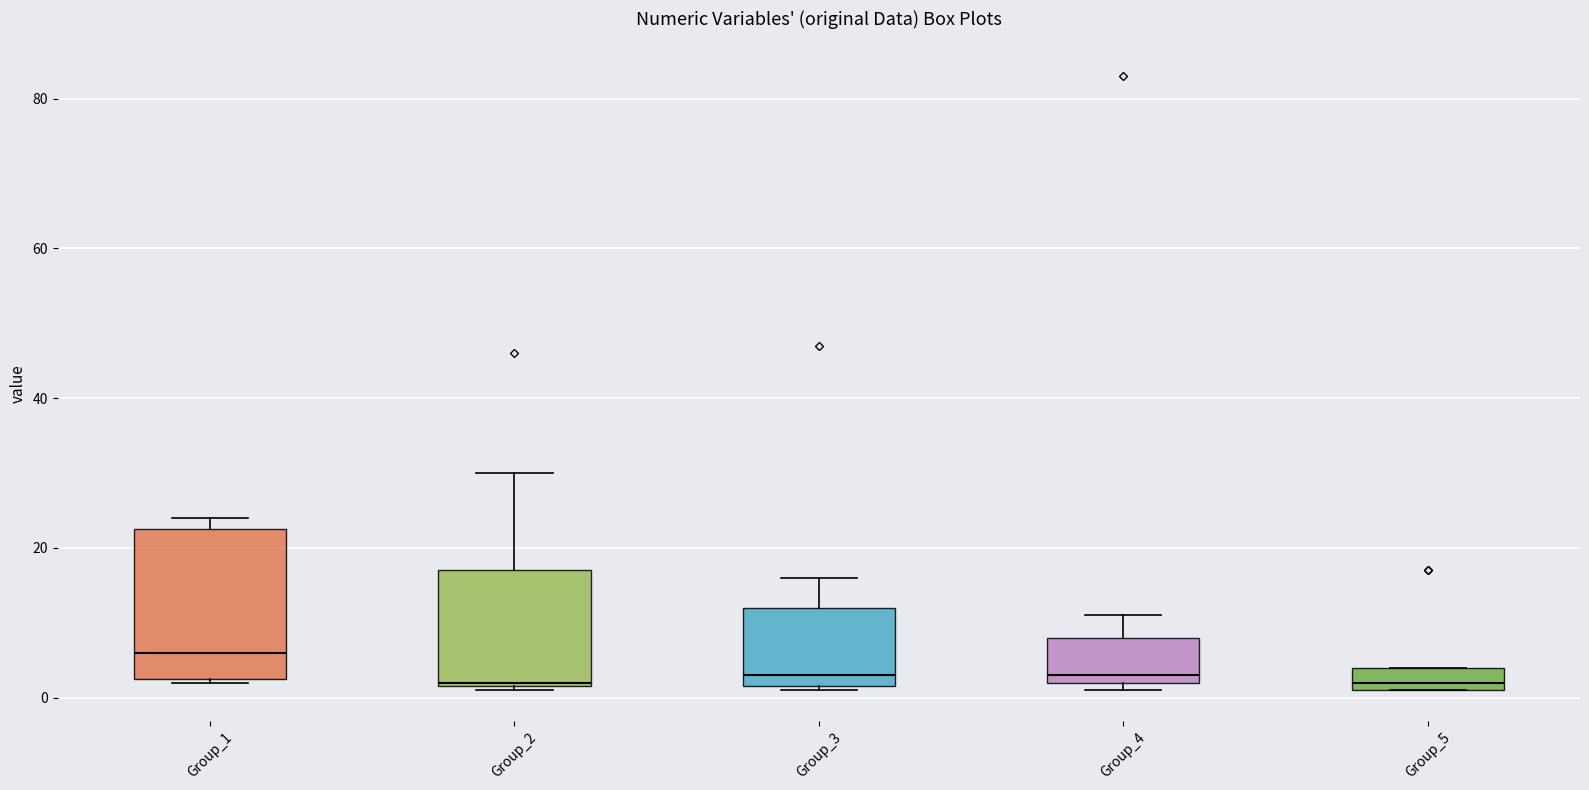

Reading left to right, transcribe this box plot: for each box, give where its median line is, the range the box spans, and where its two whiskers end, as read against the y-axis. The values are not printed on the chart, so give them approximately, as read against the axis.

Group_1: median 6, box 2 to 22, whiskers 2 to 24
Group_2: median 2, box 2 to 18, whiskers 2 to 30
Group_3: median 4, box 2 to 12, whiskers 2 to 16
Group_4: median 4, box 2 to 8, whiskers 2 (just below the box's lower edge) to 12
Group_5: median 2 (just above the box's lower edge), box 2 to 4, whiskers 2 to 4